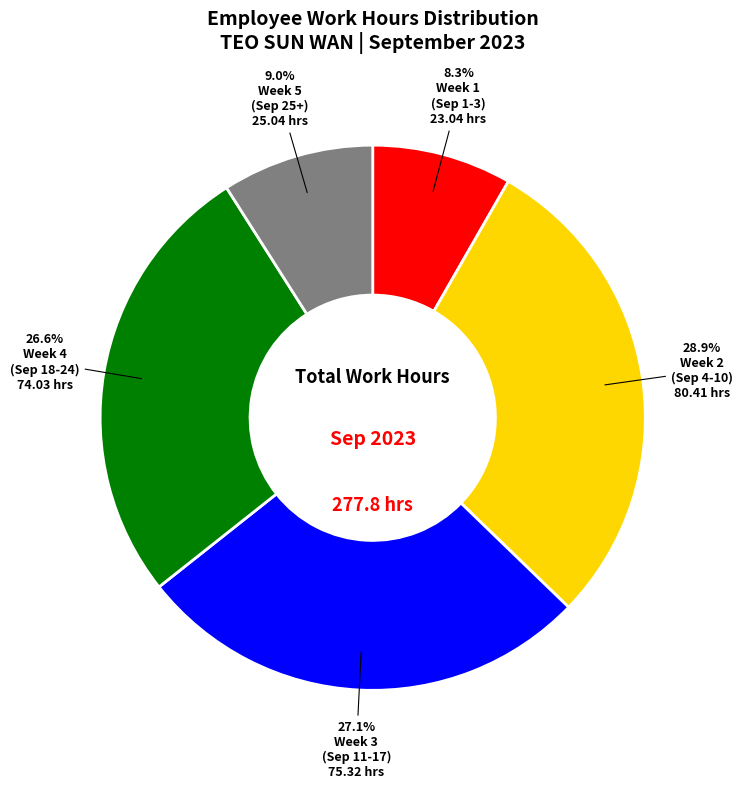

Does any single category account for the majority?

No